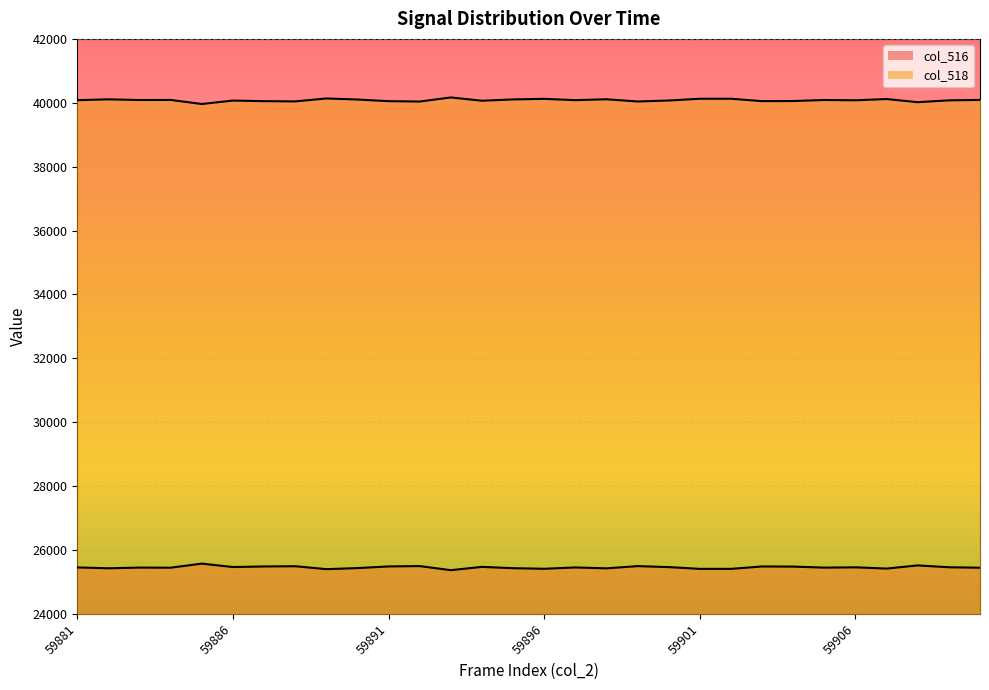

Which category has the lowest value in the col_516 series?

59893